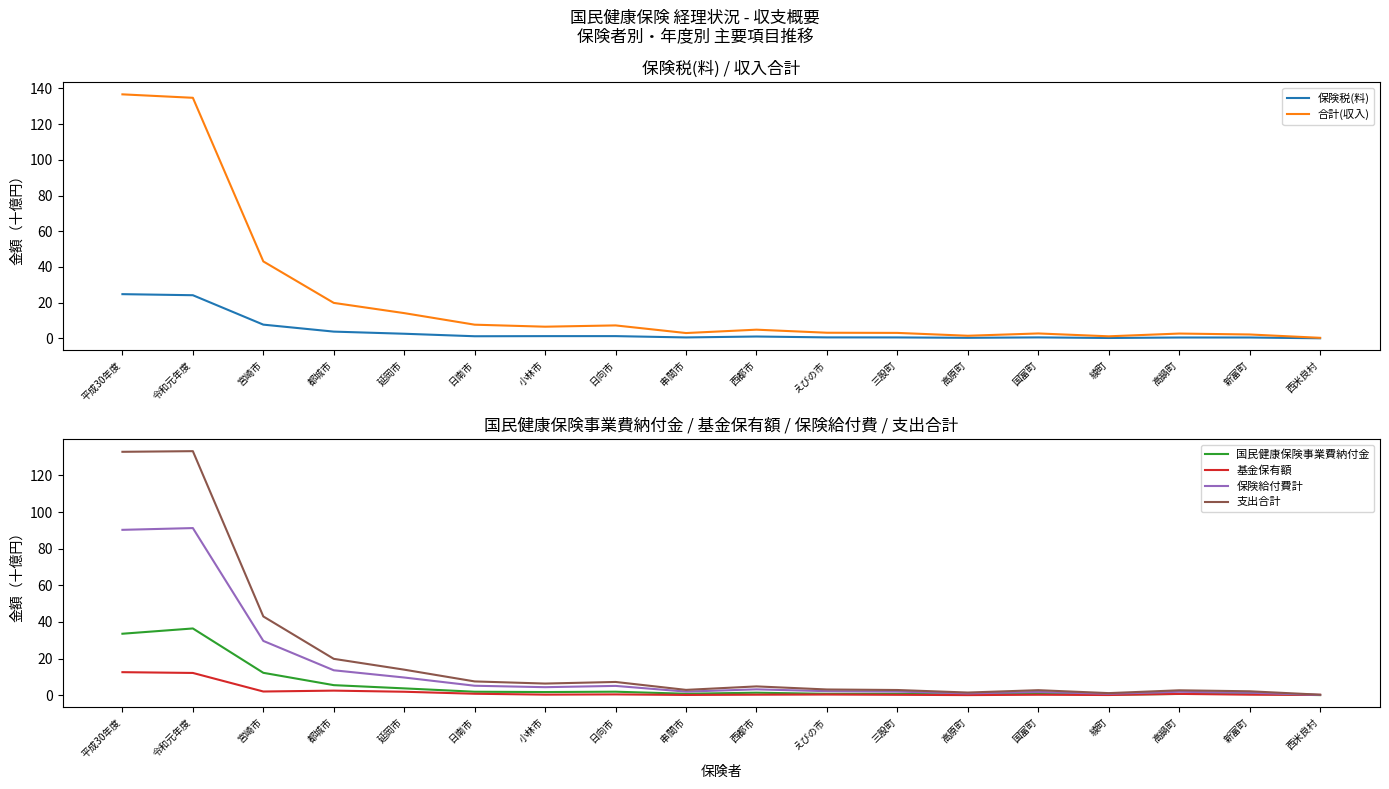

What is the label of the 17th point from the left?

新富町